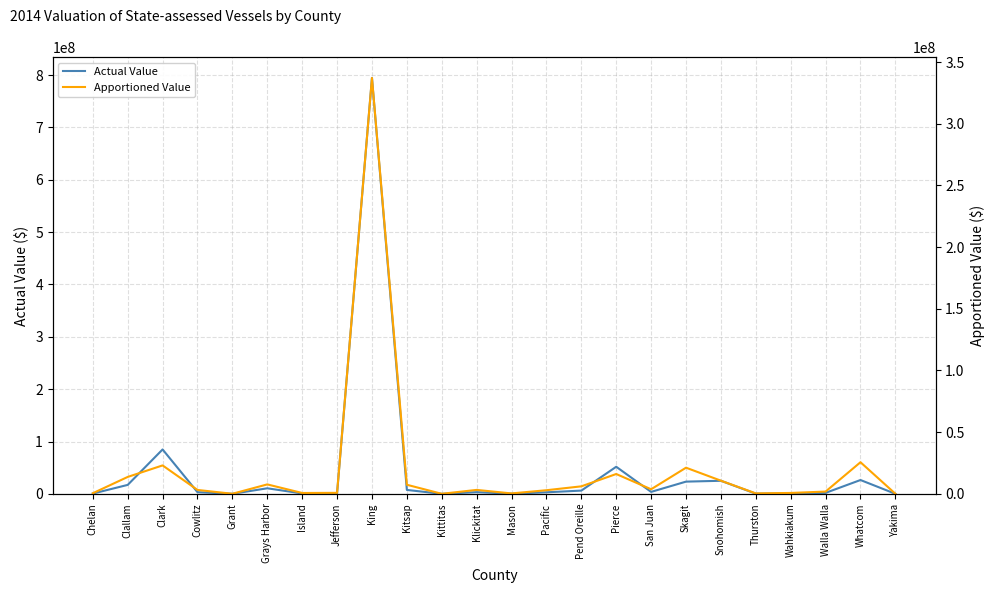

How many categories are shown in the chart?

24